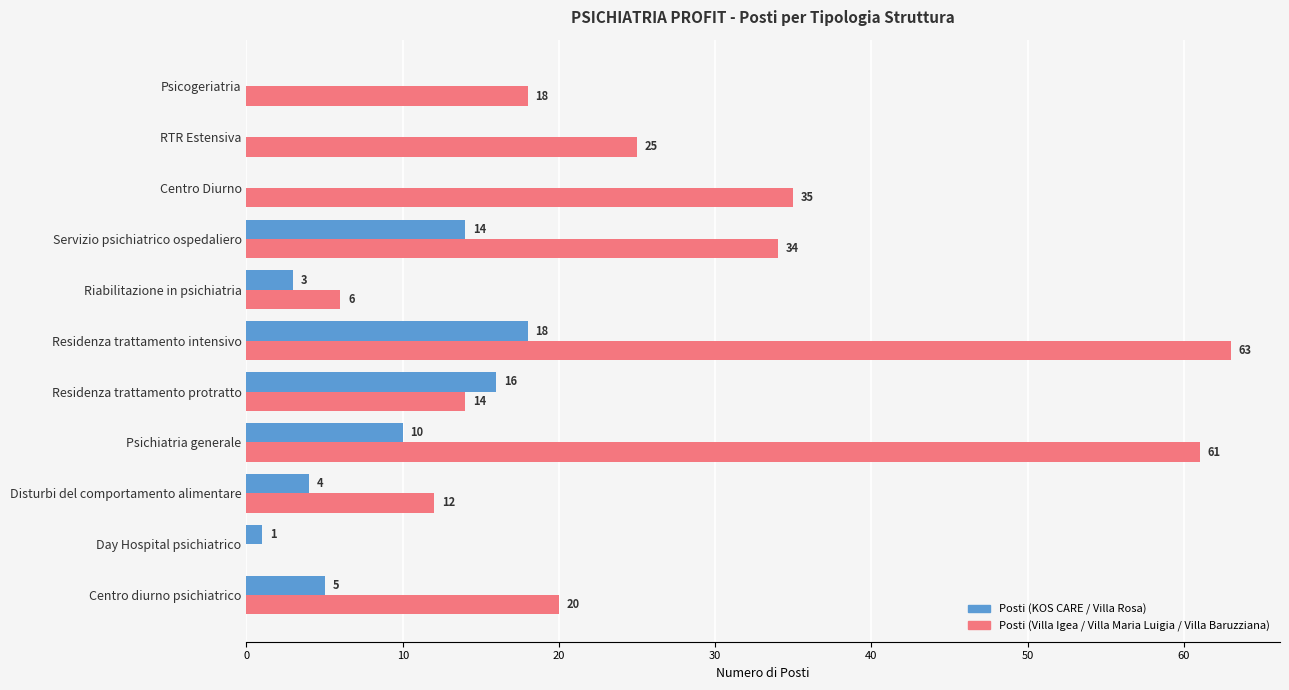

The Posti (Villa Igea / Villa Maria Luigia / Villa Baruzziana) series shows 20 at Centro diurno psichiatrico. True or false?

True